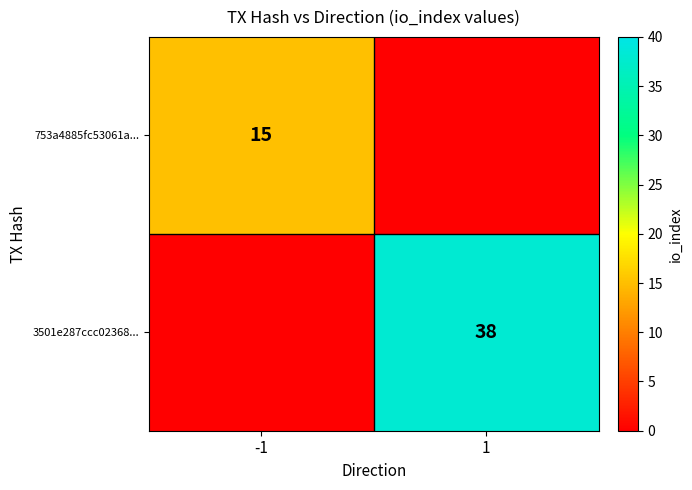

The value of 753a4885fc53061a... at -1 is 15. True or false?

True